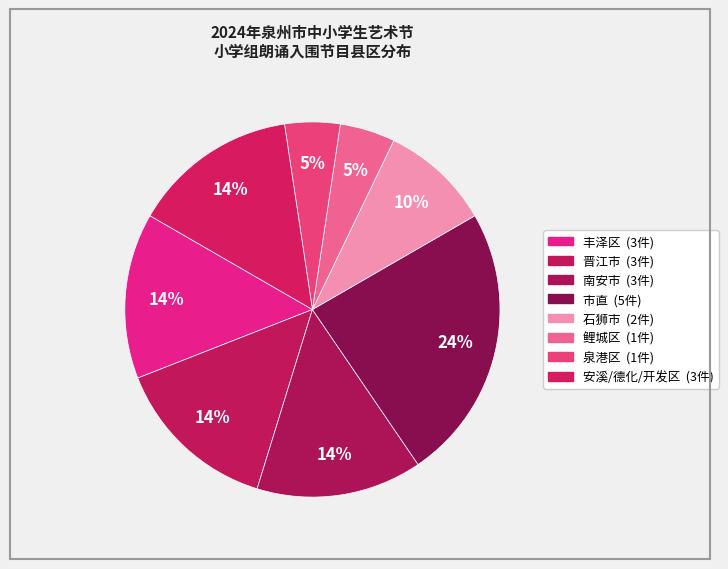

Which category has the smallest portion of the pie?

鲤城区